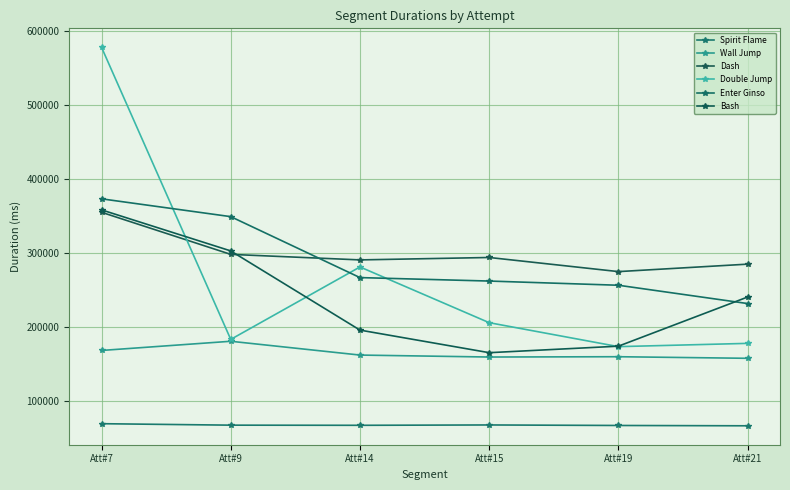

Which series changed the most between Att#9 and Att#15?

Bash